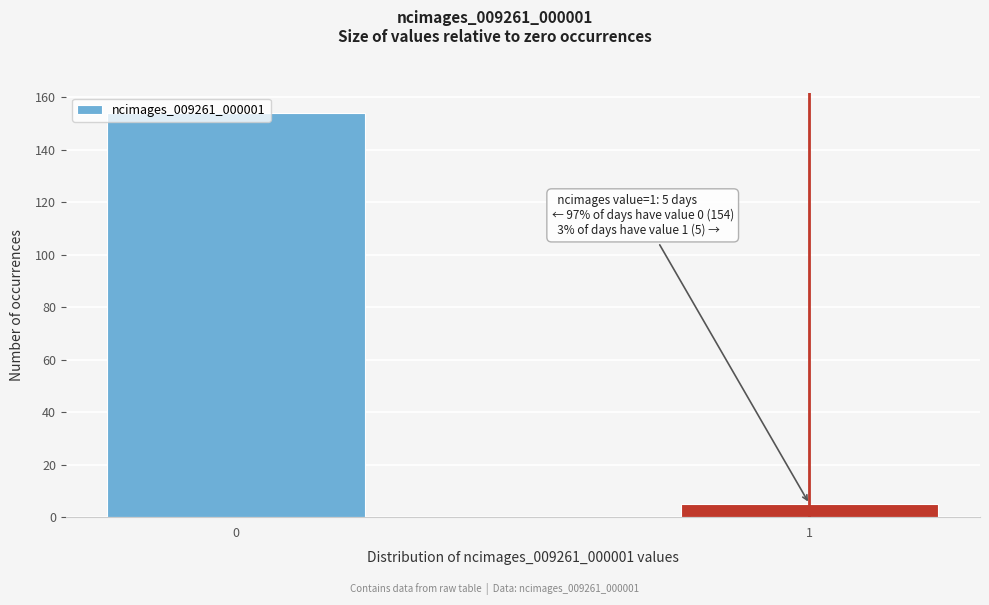

List the labels in order of value, smallest first.

1, 0